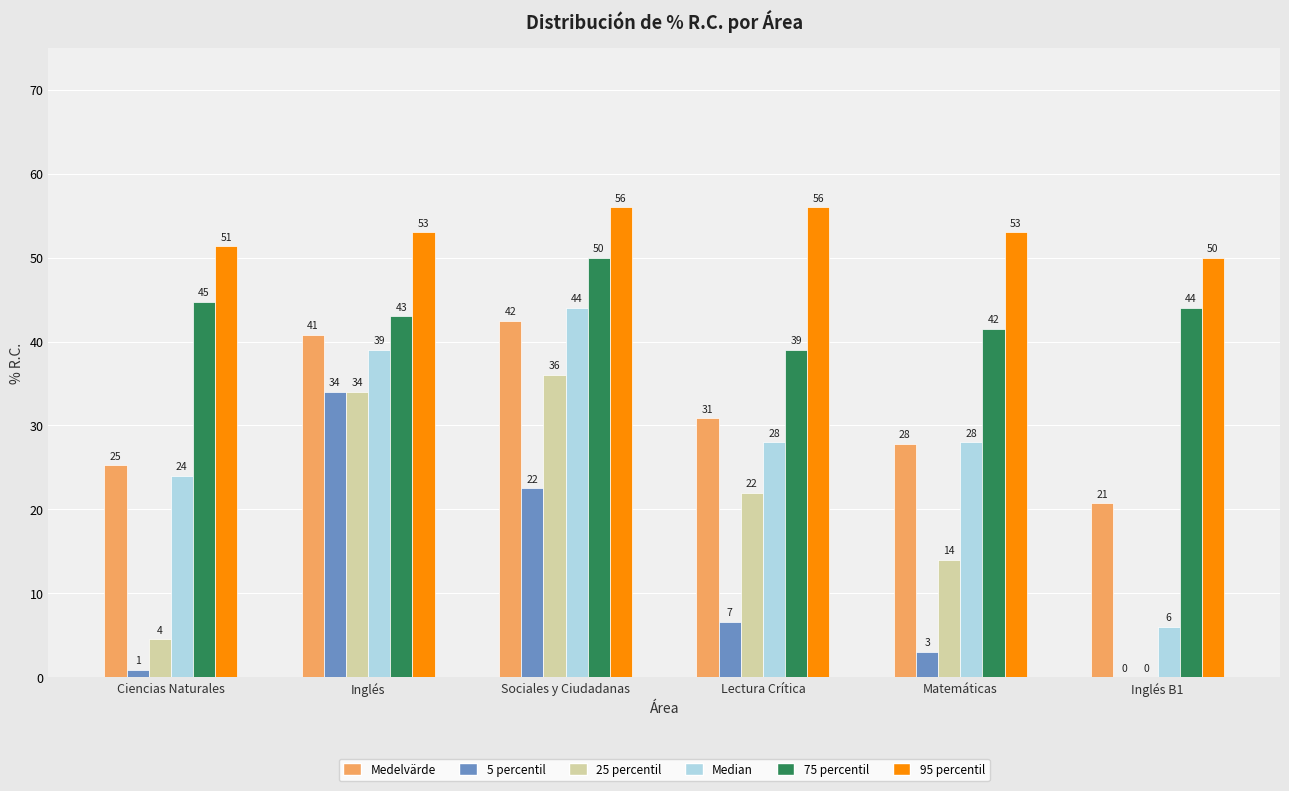

At which category is the sum across all series the highest?

Sociales y Ciudadanas